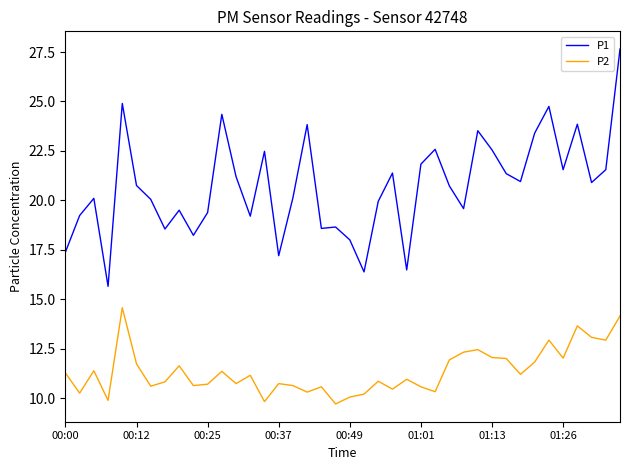

True or false: P1 and P2 intersect in this chart.

False